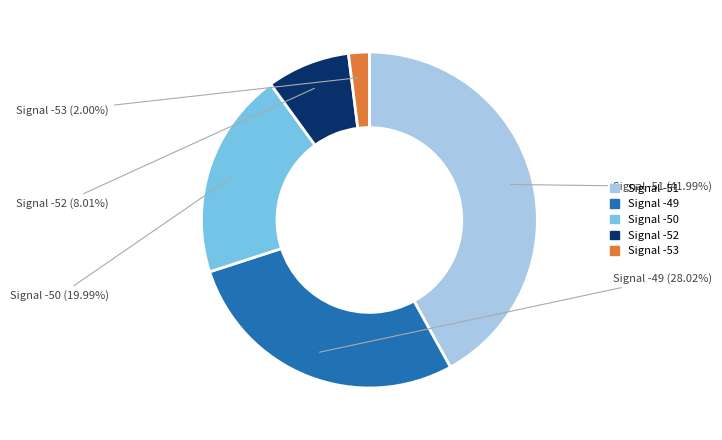

Does any single category account for the majority?

No